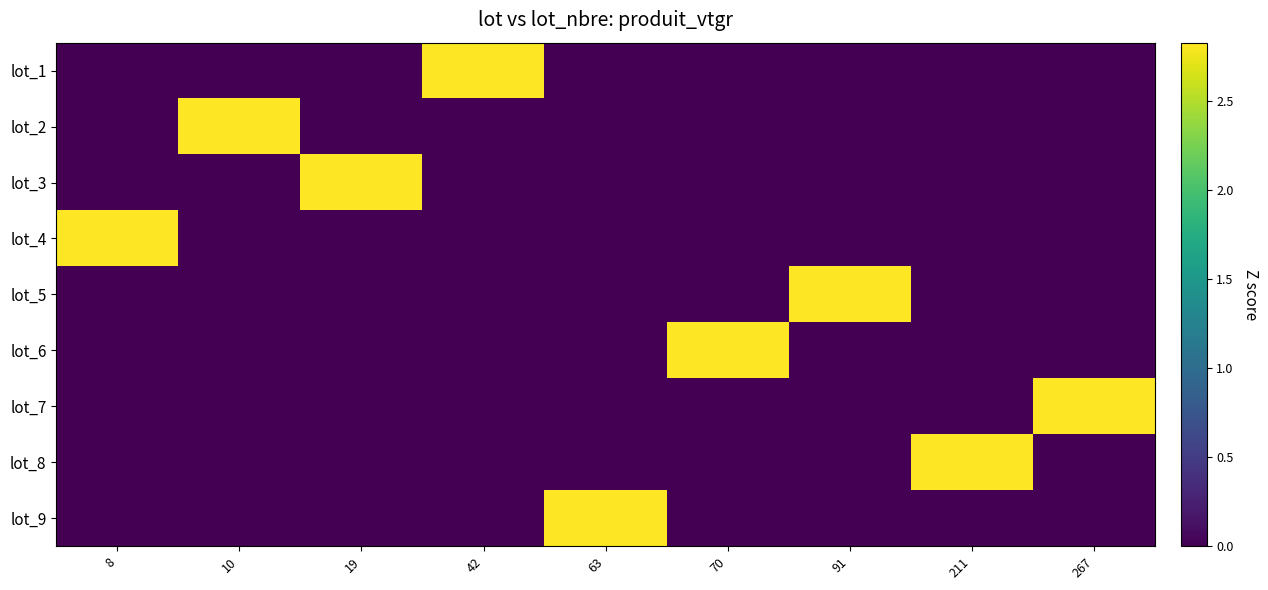

What is the total value across all series at 42?

2.8